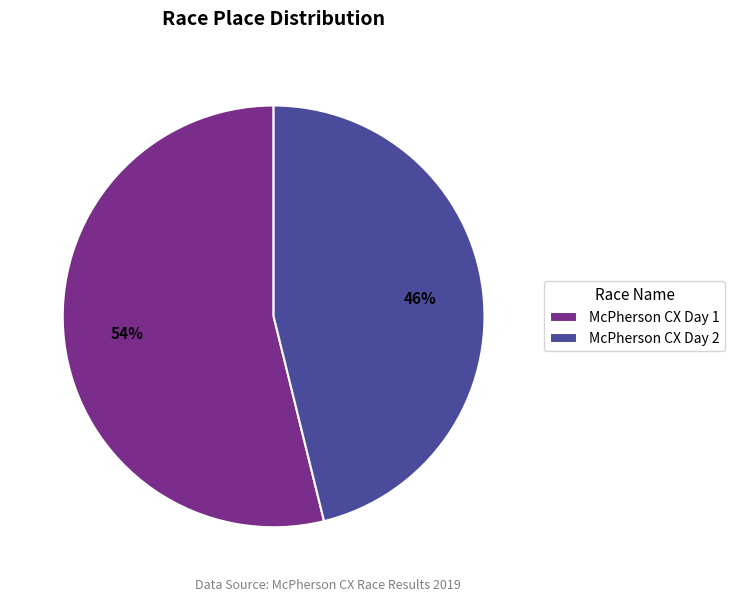

To the nearest percent, what is the combined percentage of McPherson CX Day 2 and McPherson CX Day 1?

100%